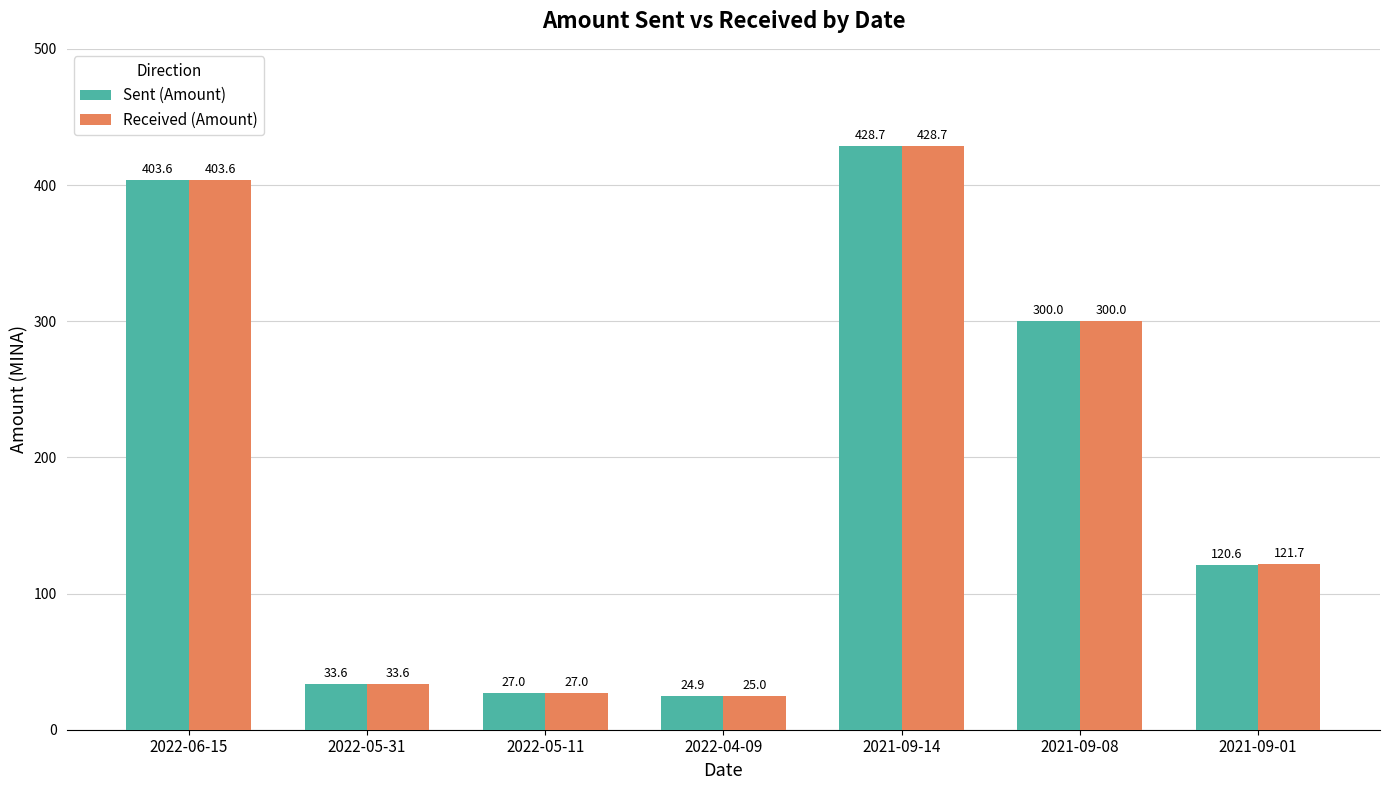

What is the difference between the maximum and minimum values in the Received (Amount) series?

403.7